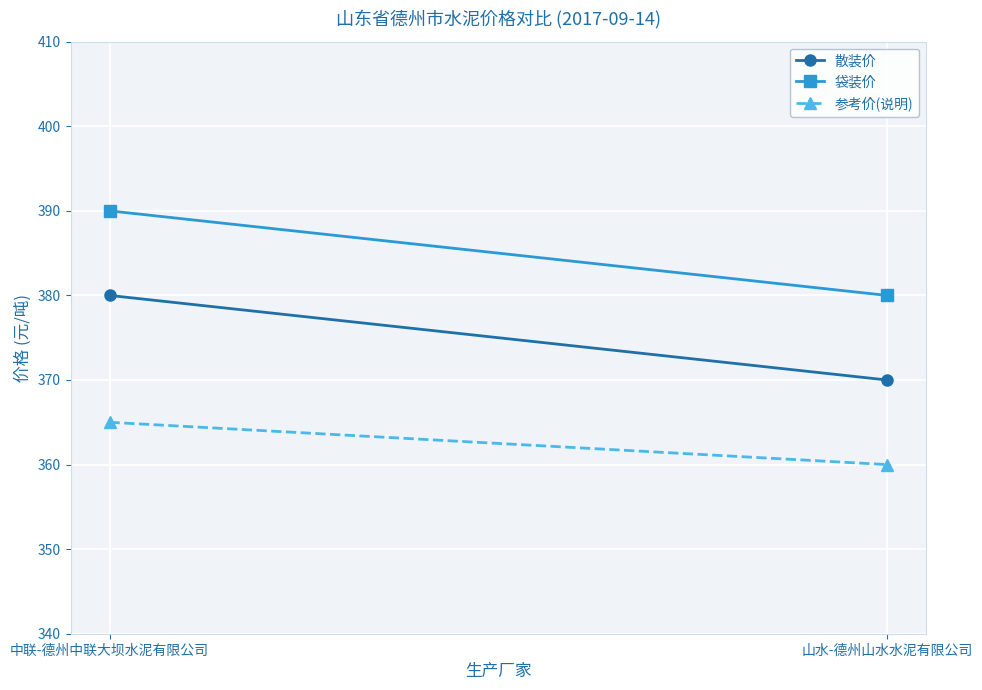

The value of 参考价(说明) at 中联-德州中联大坝水泥有限公司 is 365. True or false?

True